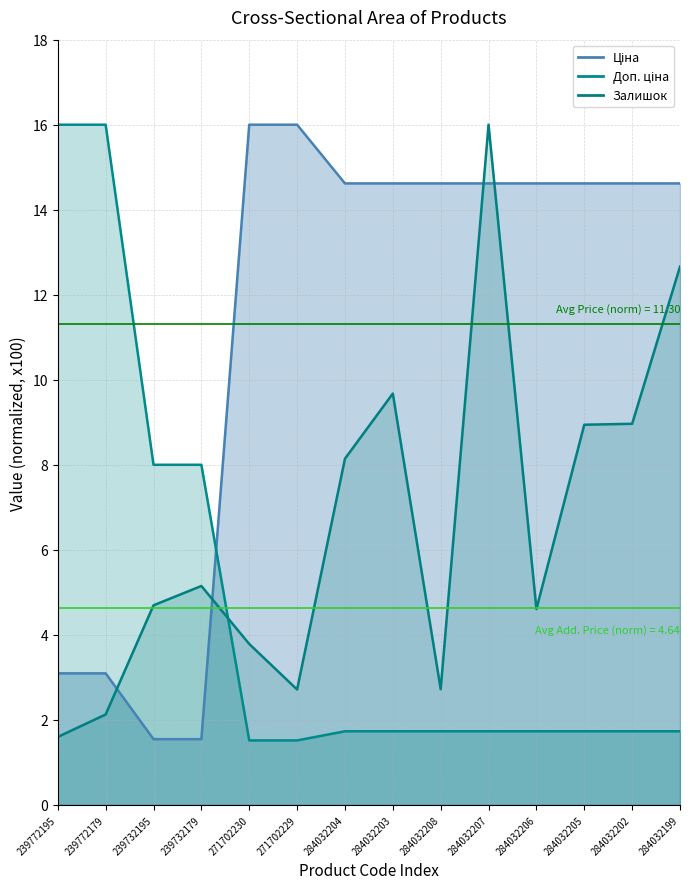

What are all the series names shown in the legend?

Ціна, Доп. ціна, Залишок